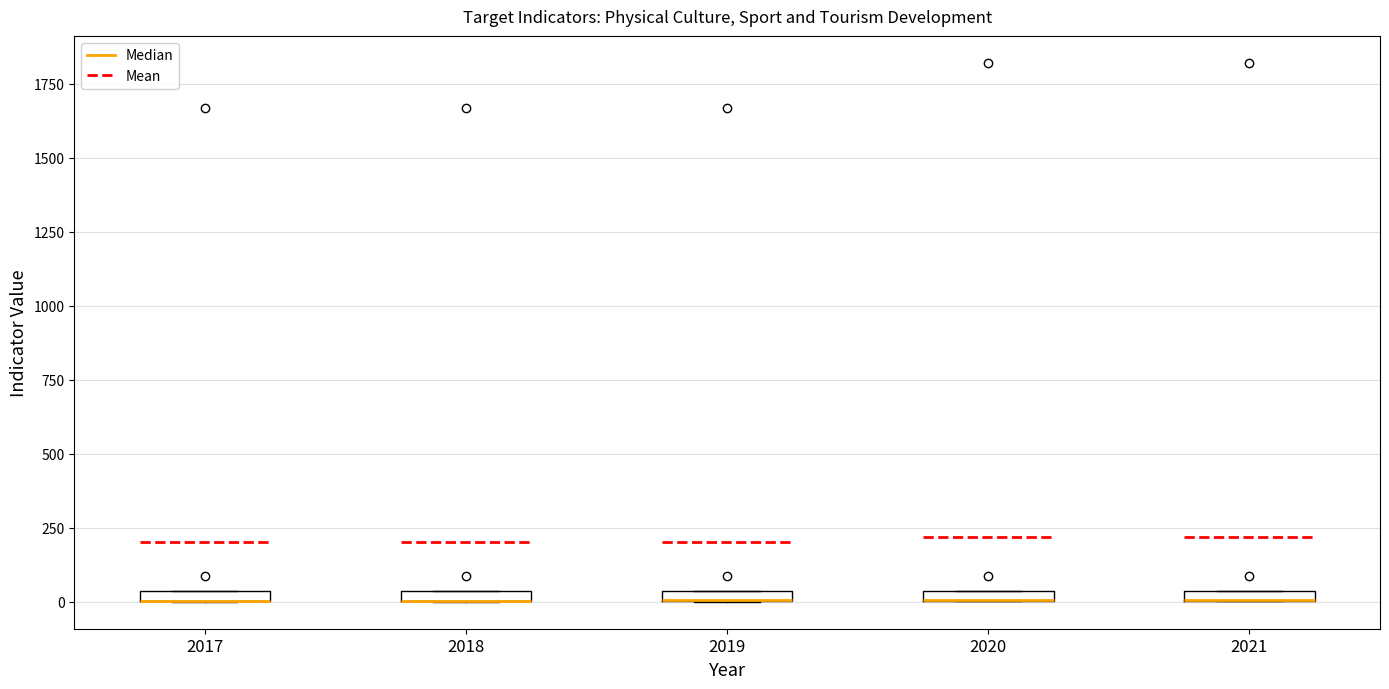

Where is the upper edge of the box at x = 2017 on the y-axis? The values are not printed on the chart, so give them approximately, as read against the axis.

50